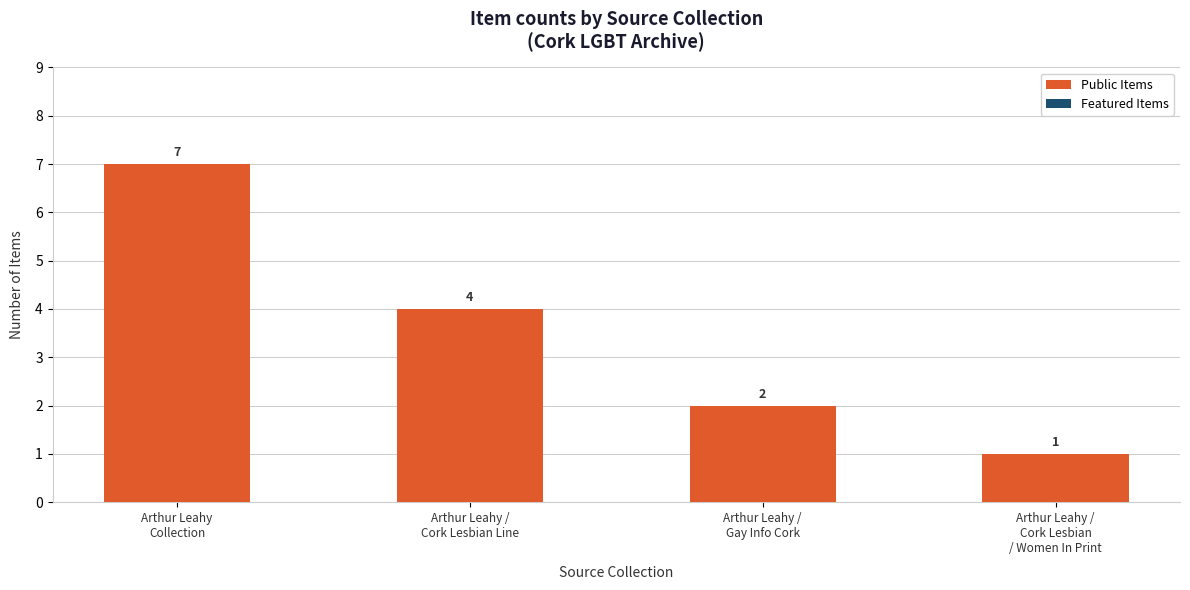

Count the values in the range 2 to 7.

3